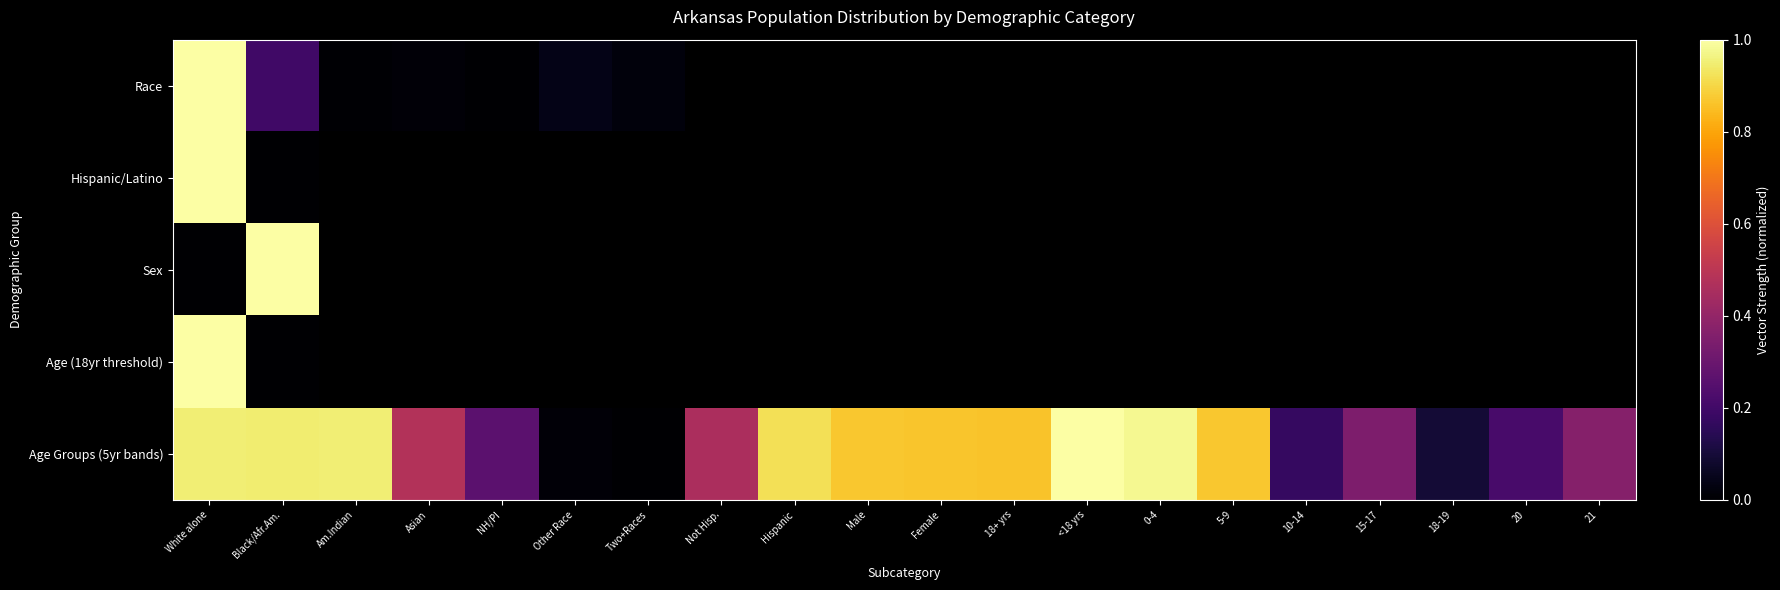

At which category is the sum across all series the highest?

White alone